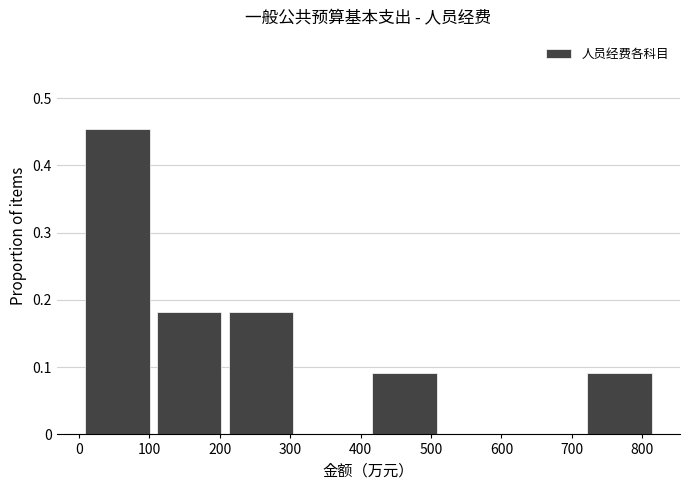

Reading left to right, list every bar in this chart as the range it spans on the x-axis followed by its height. Neither the bar edges nor the heights are printed on the chart, so give them approximately, as read against the axes.

10 to 110: 0.45
110 to 210: 0.18
210 to 310: 0.18
310 to 420: 0
420 to 520: 0.09
520 to 620: 0
620 to 720: 0
720 to 820: 0.09